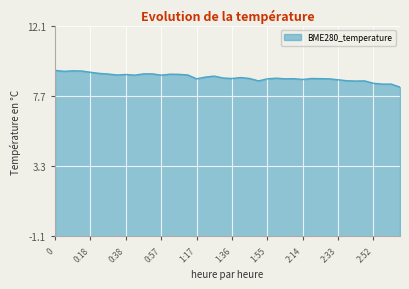

Reading left to right, transcribe all the data shown in this chart.

0=9.3	0:04=9.2	0:09=9.3	0:13=9.3	0:18=9.2	0:23=9.1	0:28=9.1	0:33=9.0	0:38=9.1	0:43=9.0	0:48=9.1	0:52=9.1	0:57=9.0	1:02=9.1	1:07=9.1	1:12=9.0	1:17=8.8	1:22=8.9	1:26=8.9	1:31=8.8	1:36=8.8	1:40=8.9	1:45=8.8	1:50=8.7	1:55=8.8	2:00=8.8	2:04=8.8	2:09=8.8	2:14=8.7	2:19=8.8	2:24=8.8	2:28=8.8	2:33=8.7	2:38=8.7	2:43=8.6	2:47=8.7	2:52=8.5	2:57=8.4	3:01=8.4	3:06=8.3